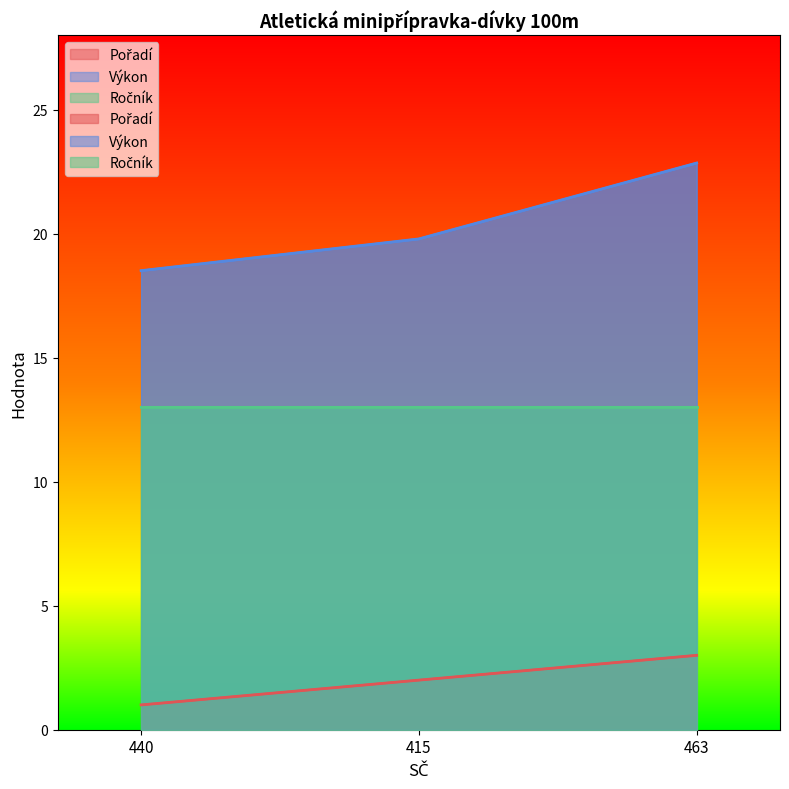

What is the approximate value of Pořadí at 415?

2.0